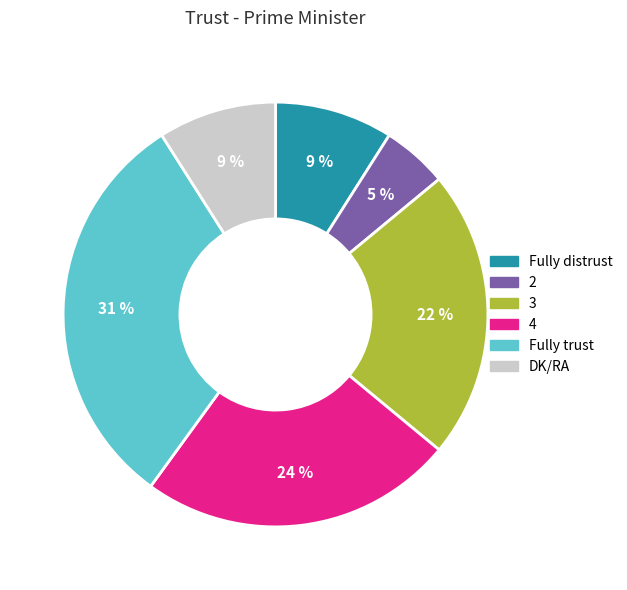

How many segments does this pie chart have?

6